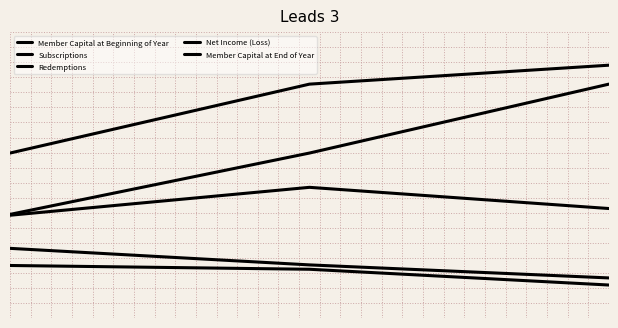

What is the sum of all Net Income (Loss) values?

-724785